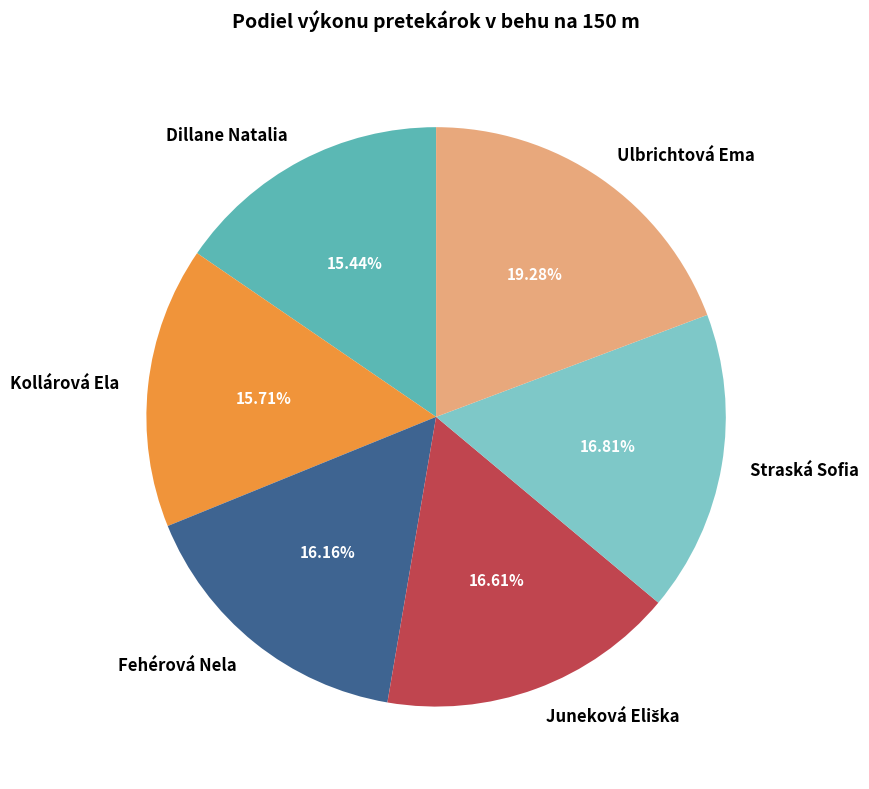

To the nearest percent, what is the difference between the Dillane Natalia and Ulbrichtová Ema slice percentages?

4%